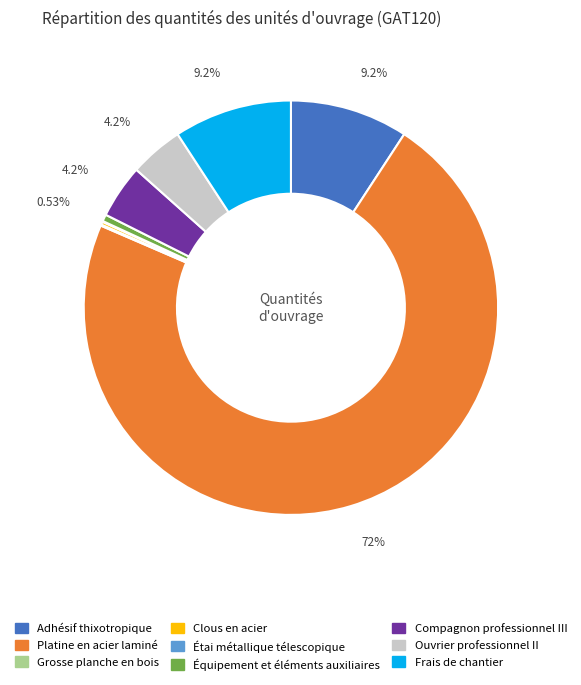

Which slice is the largest?

Platine en acier laminé